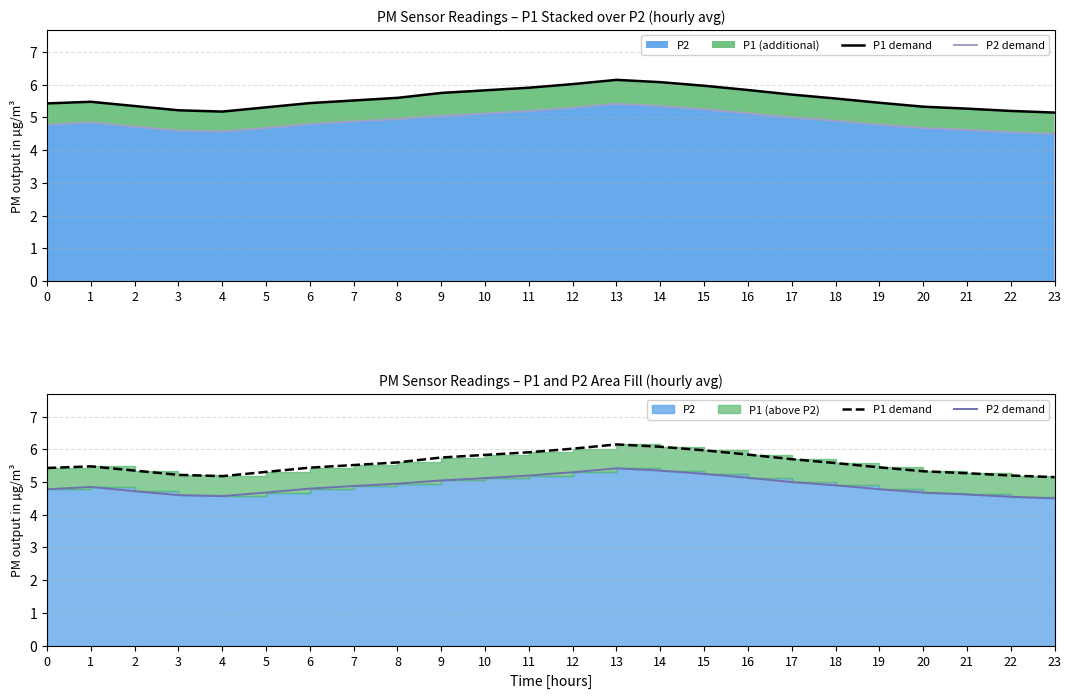

Reading right to left, extract all data points from this chart.

P1 demand: 23=5.2	22=5.2	21=5.3	20=5.3	19=5.5	18=5.6	17=5.7	16=5.8	15=6.0	14=6.1	13=6.2	12=6.0	11=5.9	10=5.8	9=5.8	8=5.6	7=5.5	6=5.4	5=5.3	4=5.2	3=5.2	2=5.3	1=5.5	0=5.4
P2 demand: 23=4.5	22=4.5	21=4.6	20=4.7	19=4.8	18=4.9	17=5.0	16=5.1	15=5.2	14=5.3	13=5.4	12=5.3	11=5.2	10=5.1	9=5.0	8=5.0	7=4.9	6=4.8	5=4.7	4=4.6	3=4.6	2=4.7	1=4.8	0=4.8